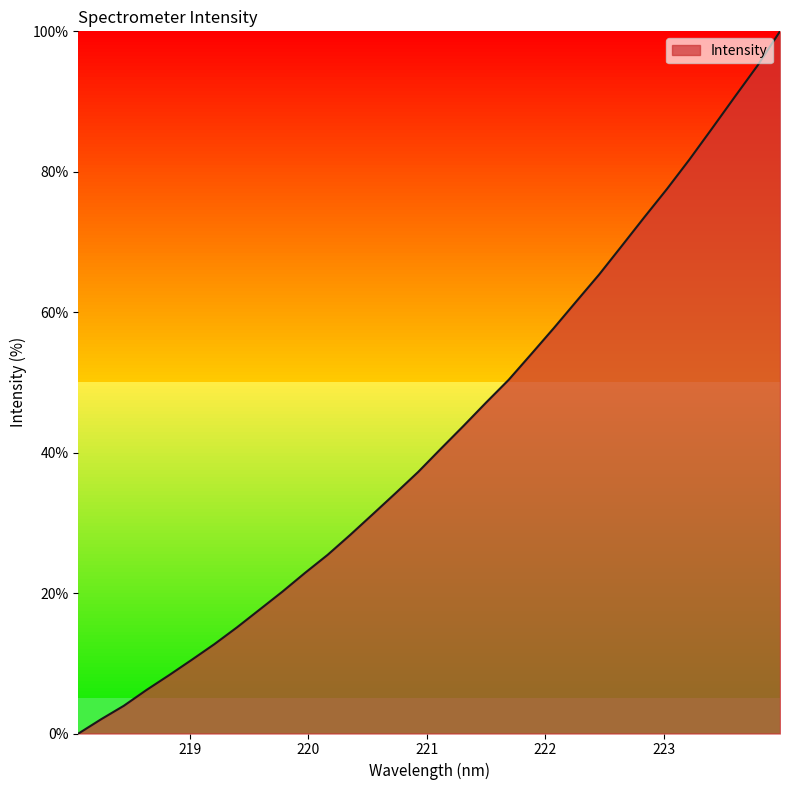

True or false: there are more than 2 points higher than both neighbors.

False